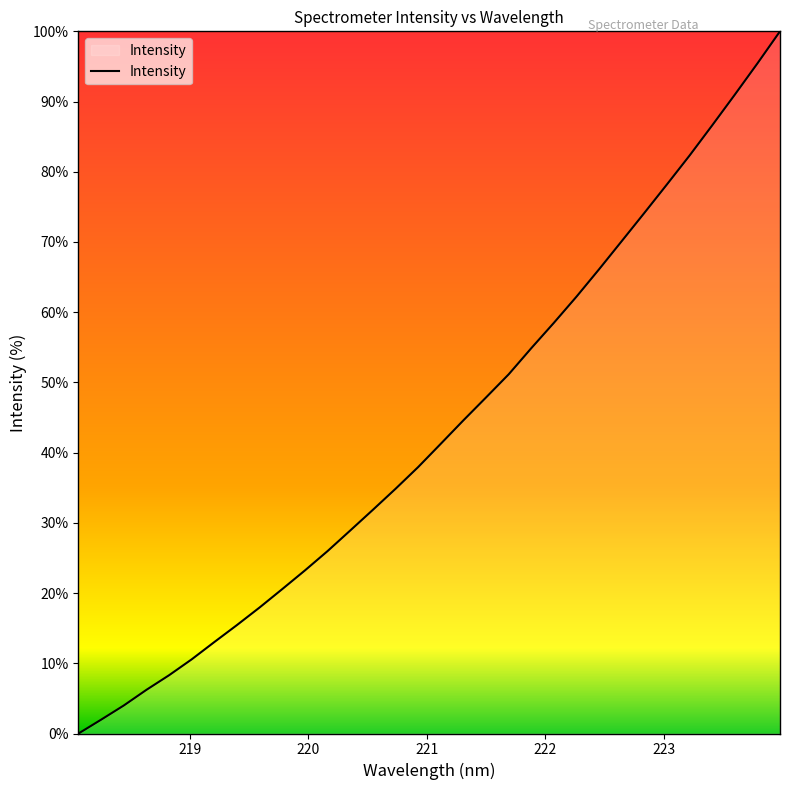

How many lines are shown in the chart?

1